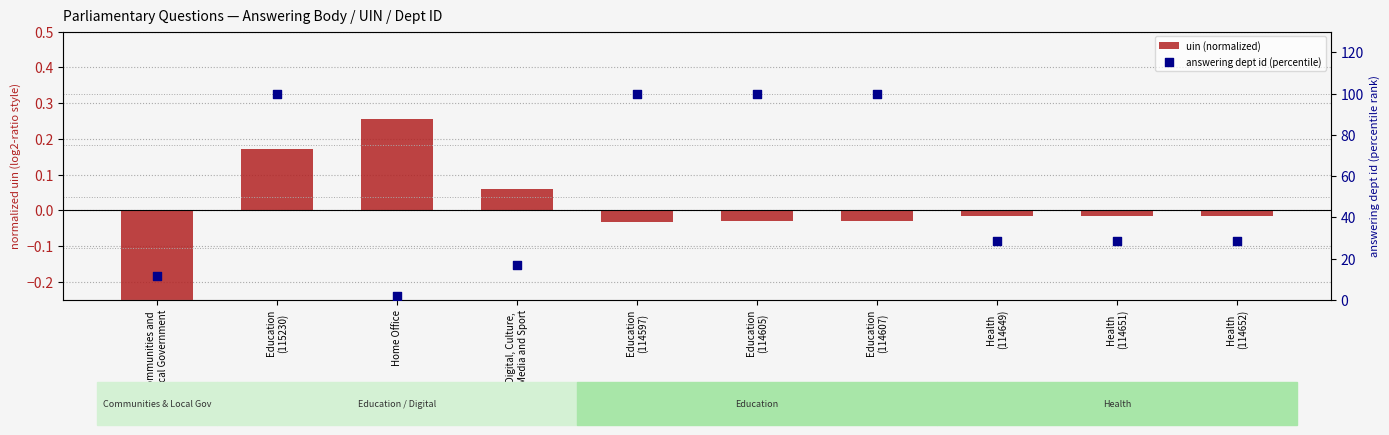

Which series contains the highest Y value?

answering dept id (percentile)